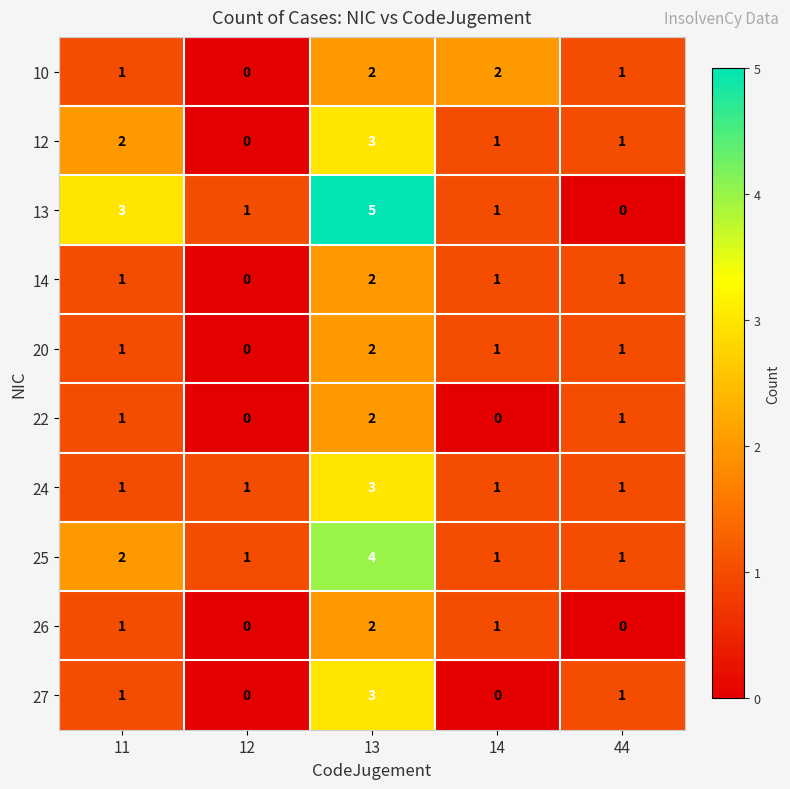

True or false: 14 has a value of 1 at 14.

True